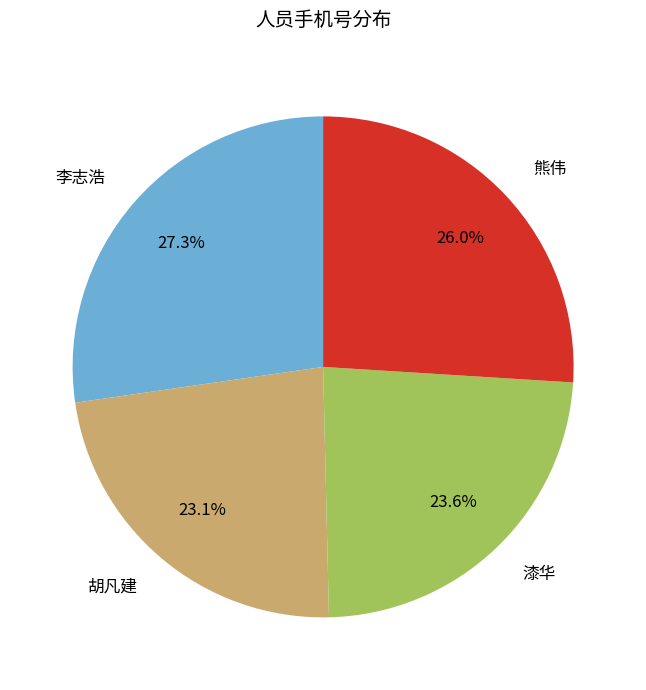

What is the smallest slice in the pie chart?

胡凡建